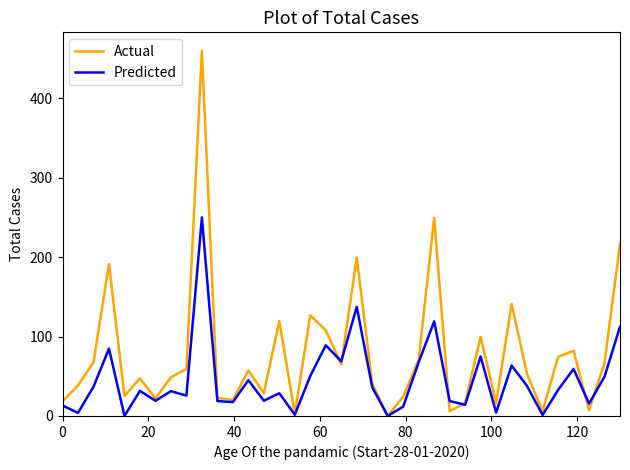

List the series in order of their overall mean, highest first.

Actual, Predicted